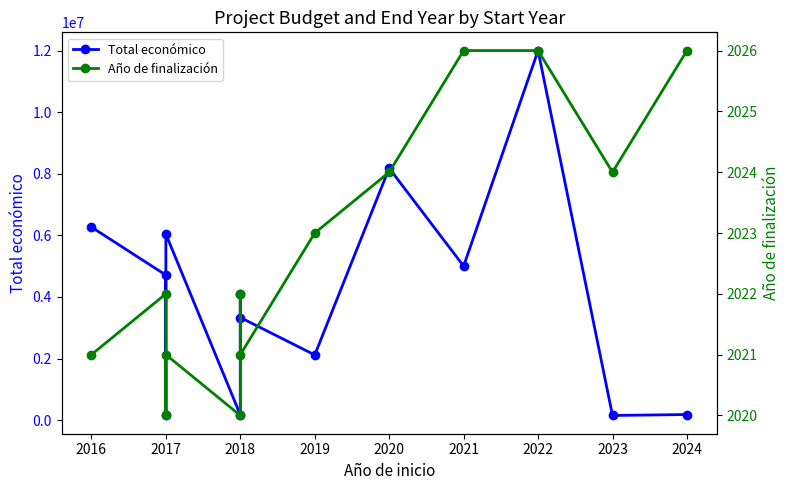

Between 2018 and 2022, which series saw the biggest shift?

Total económico